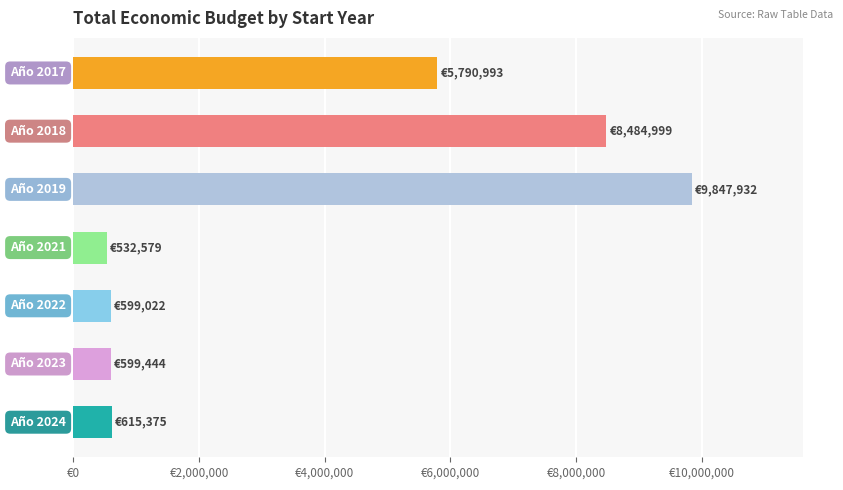

Are the bars horizontal?

Yes